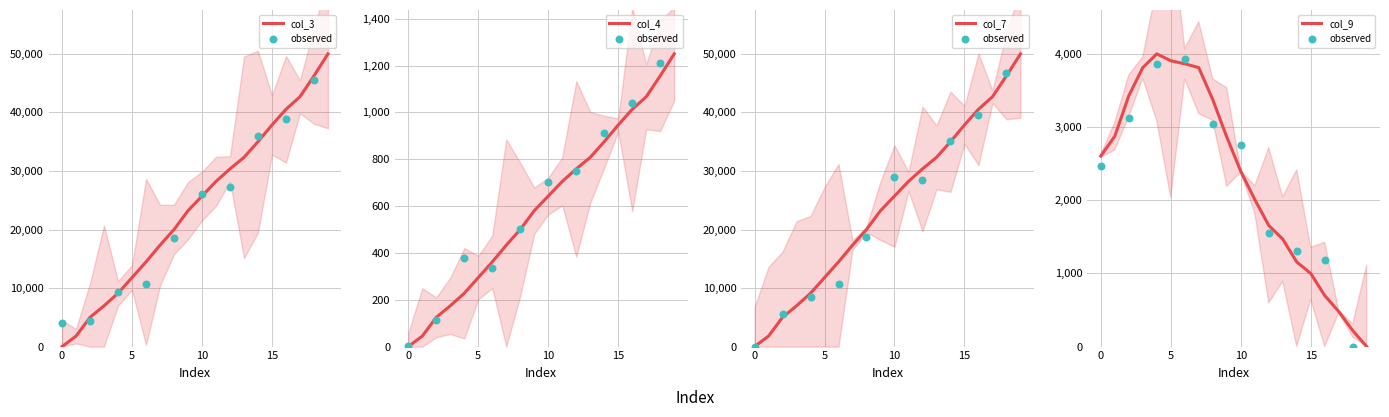

At how many categories does at least one series exceed 26933?

9